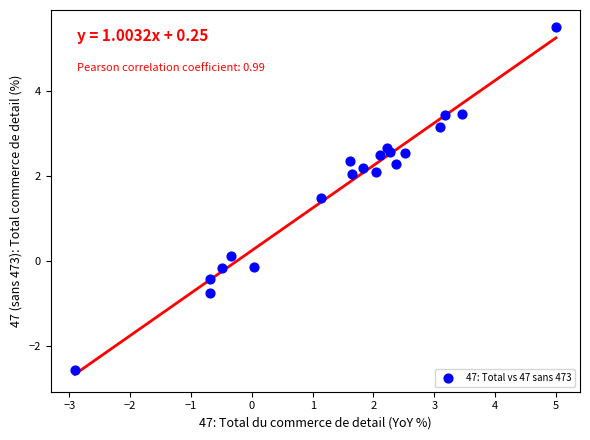

What is the range of Y values (max minus min)?

8.1